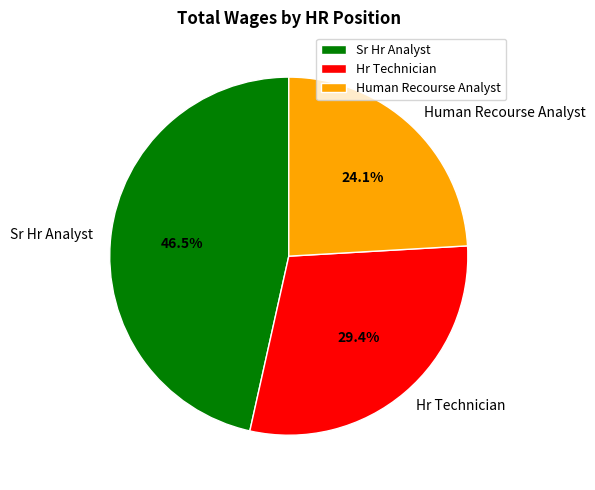

Does any single category account for the majority?

No